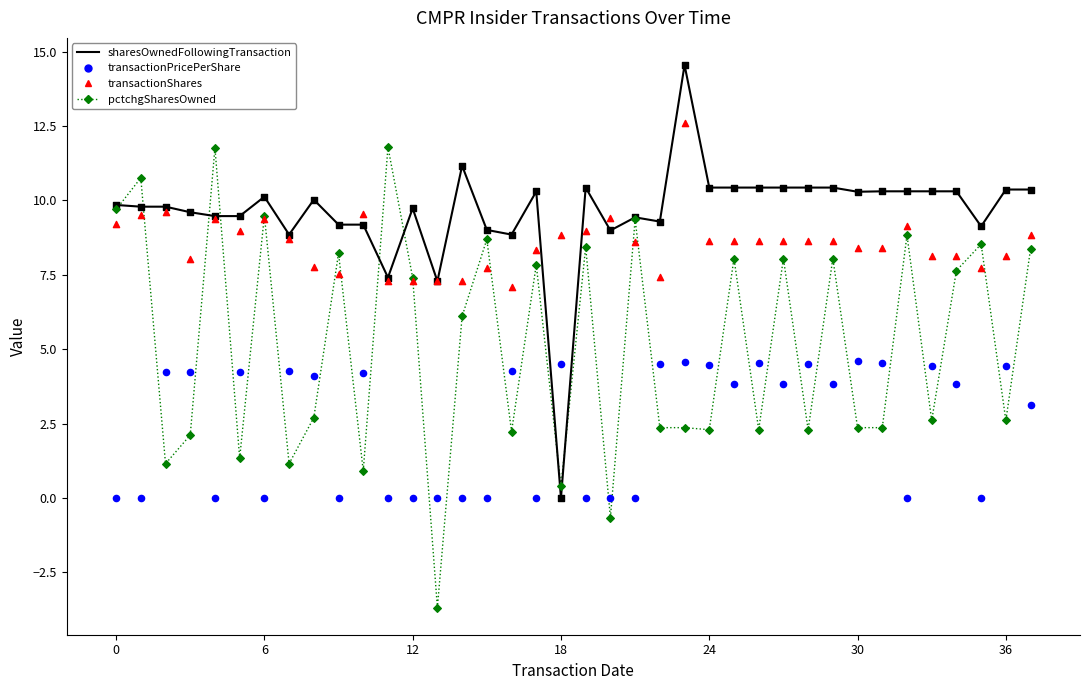

What are all the series names shown in the legend?

sharesOwnedFollowingTransaction, transactionPricePerShare, transactionShares, pctchgSharesOwned